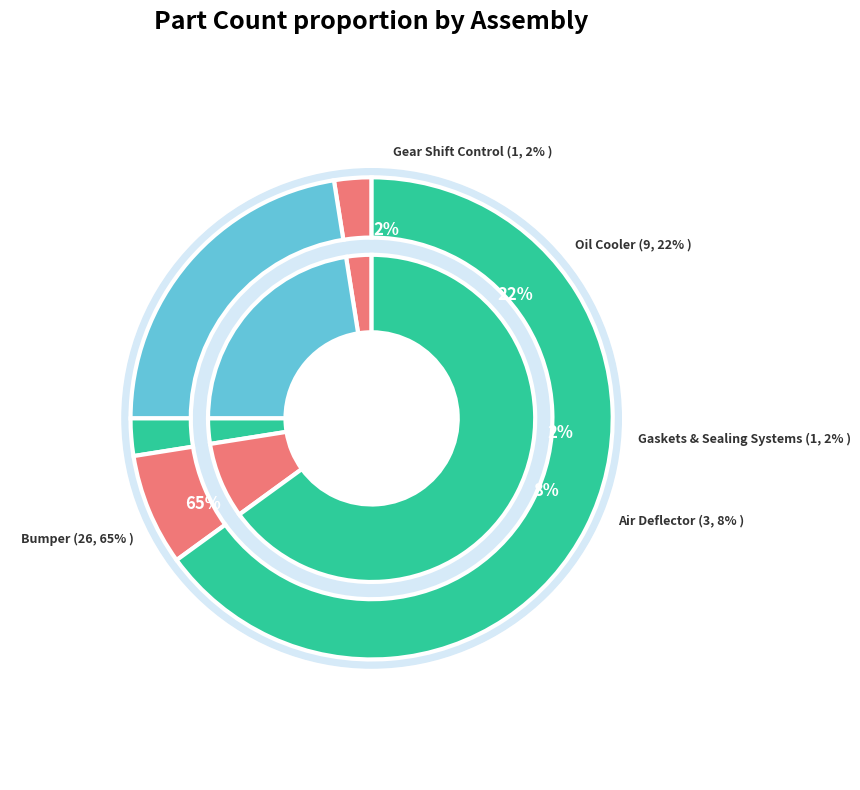

Count the number of slices in the pie.

5